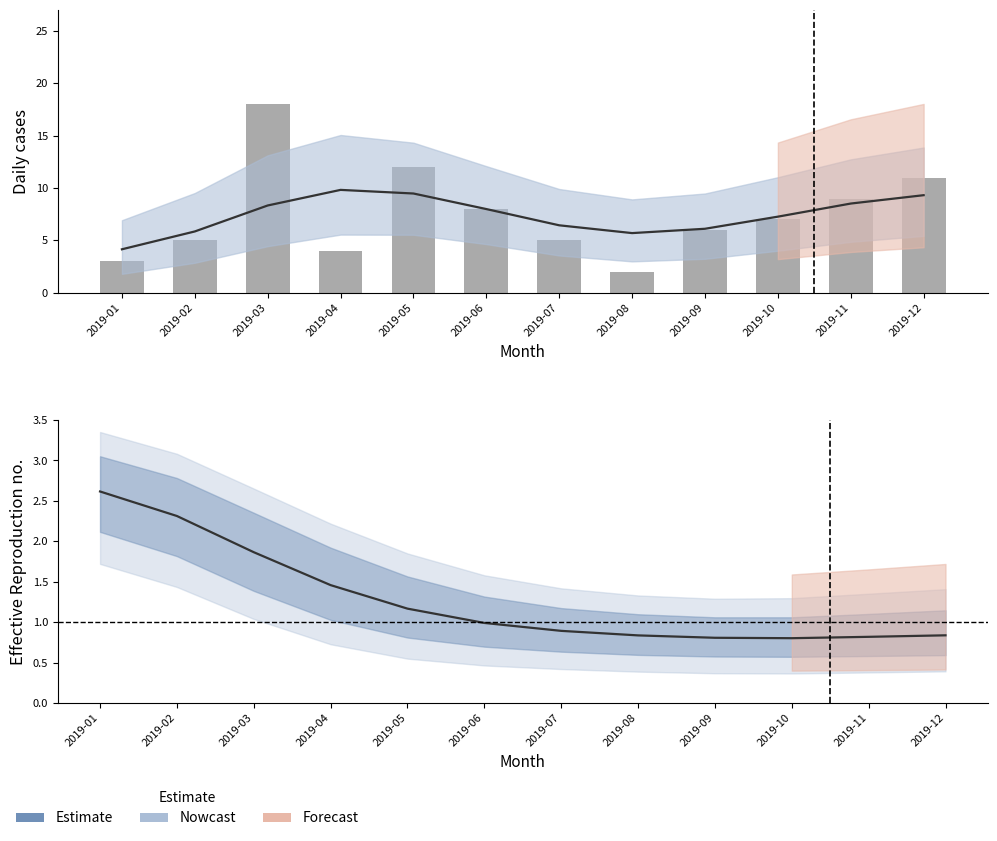

Which series changed the most between 2019-05 and 2019-07?

Observed cases